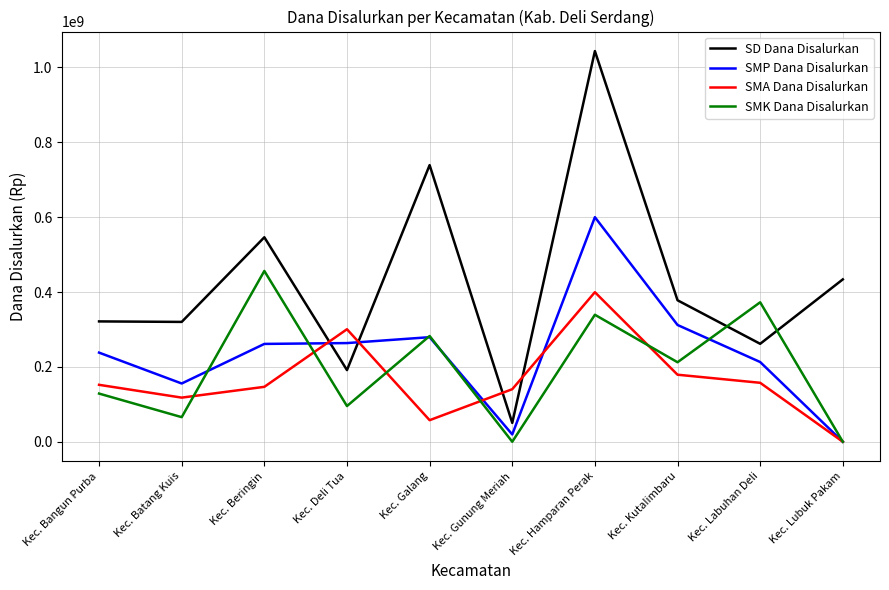

What position from the left is Kec. Lubuk Pakam?

10